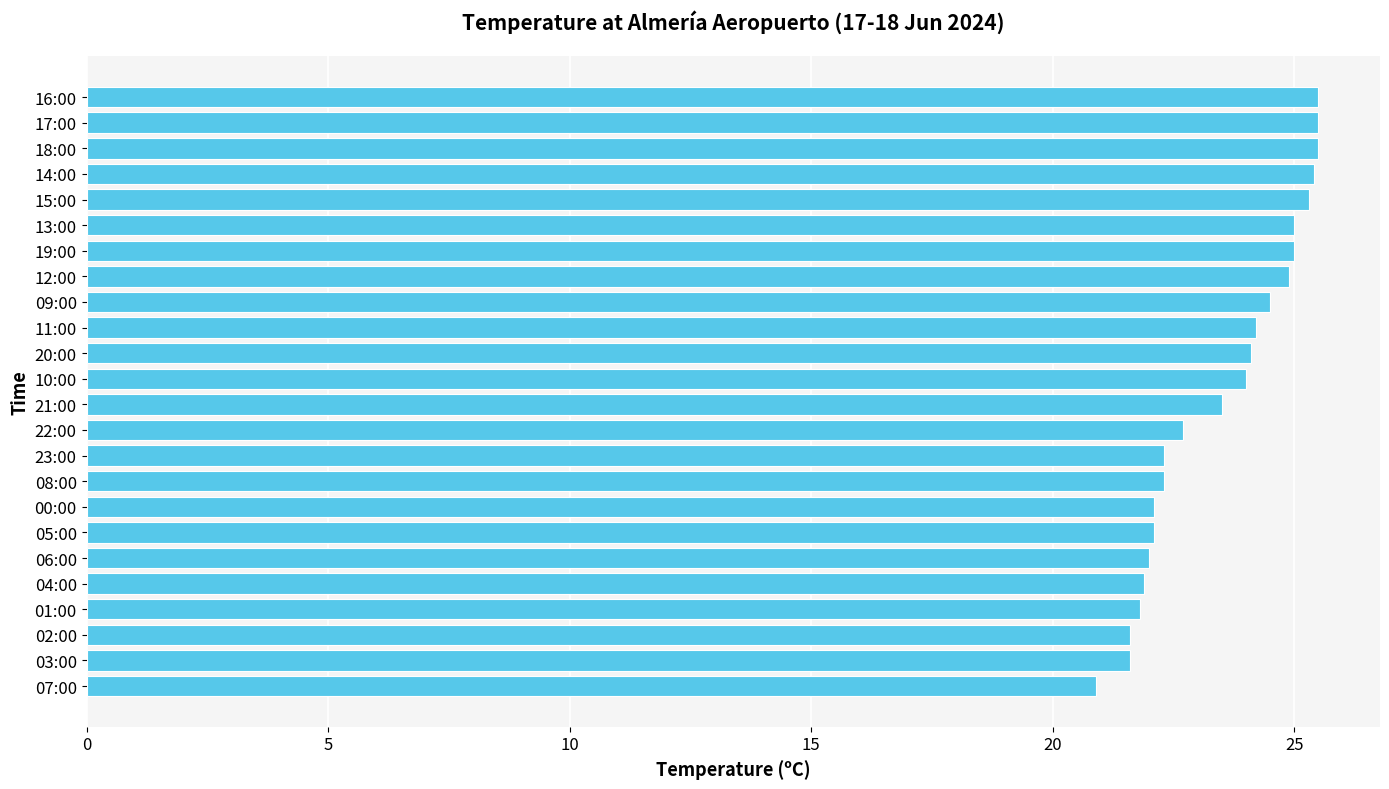

What is the smallest value displayed?

20.9